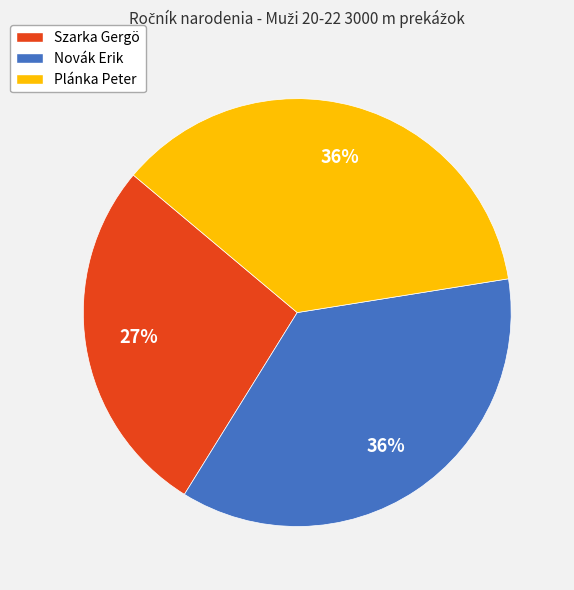

Which category has the smallest portion of the pie?

Szarka Gergö